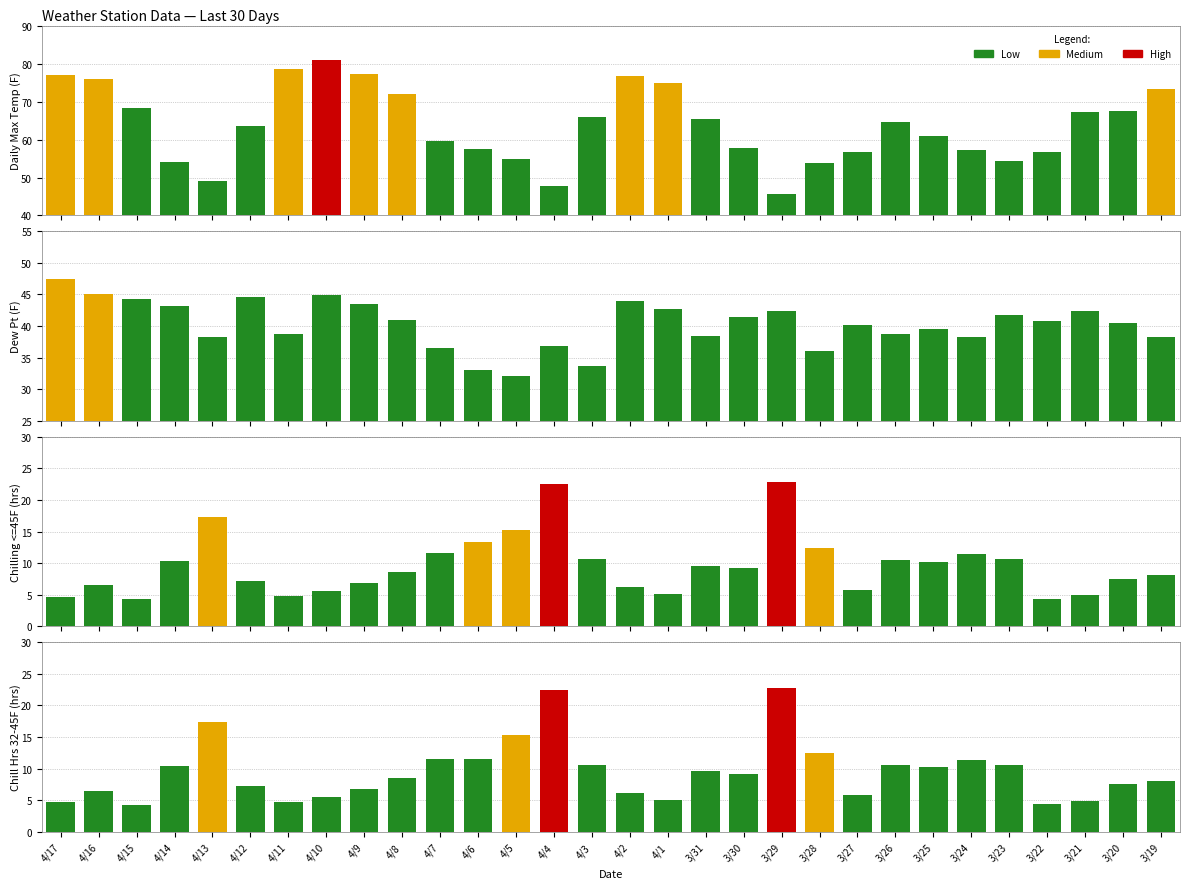

Which series has the widest spread of values?

Daily Max Temp (F)